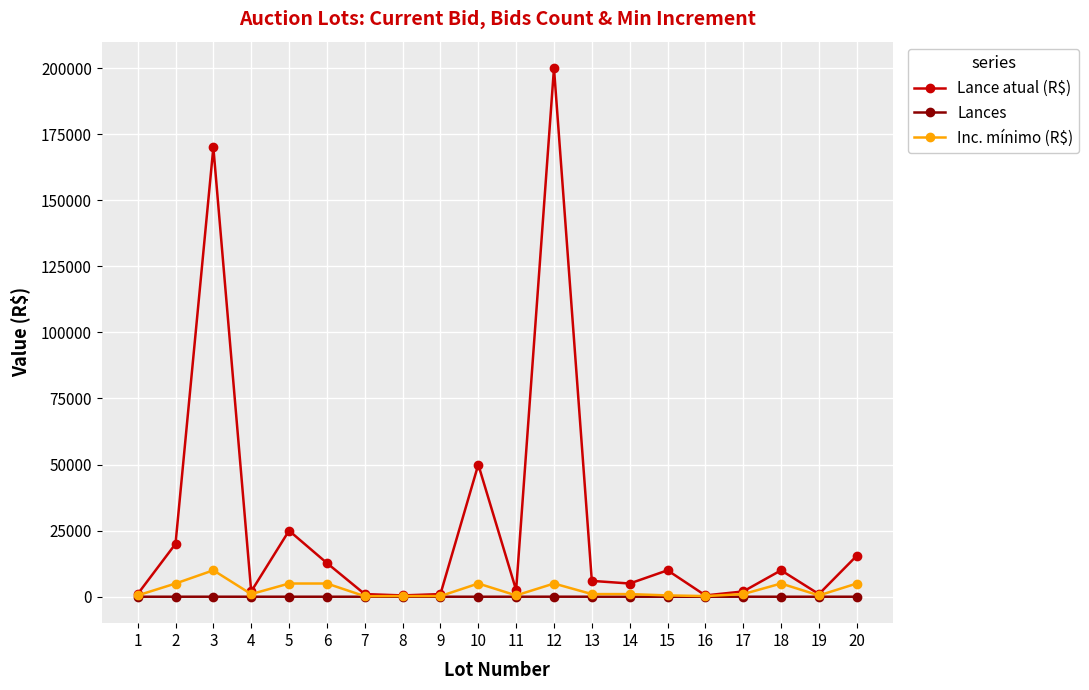

Which series has the largest range (max minus min)?

Lance atual (R$)